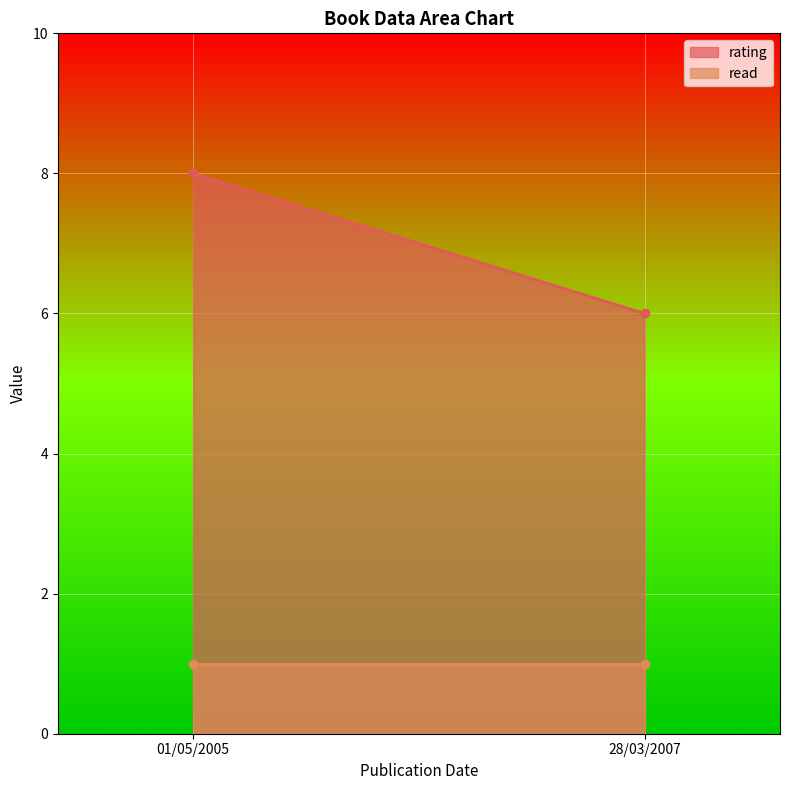

What is the average value of the read series?

1